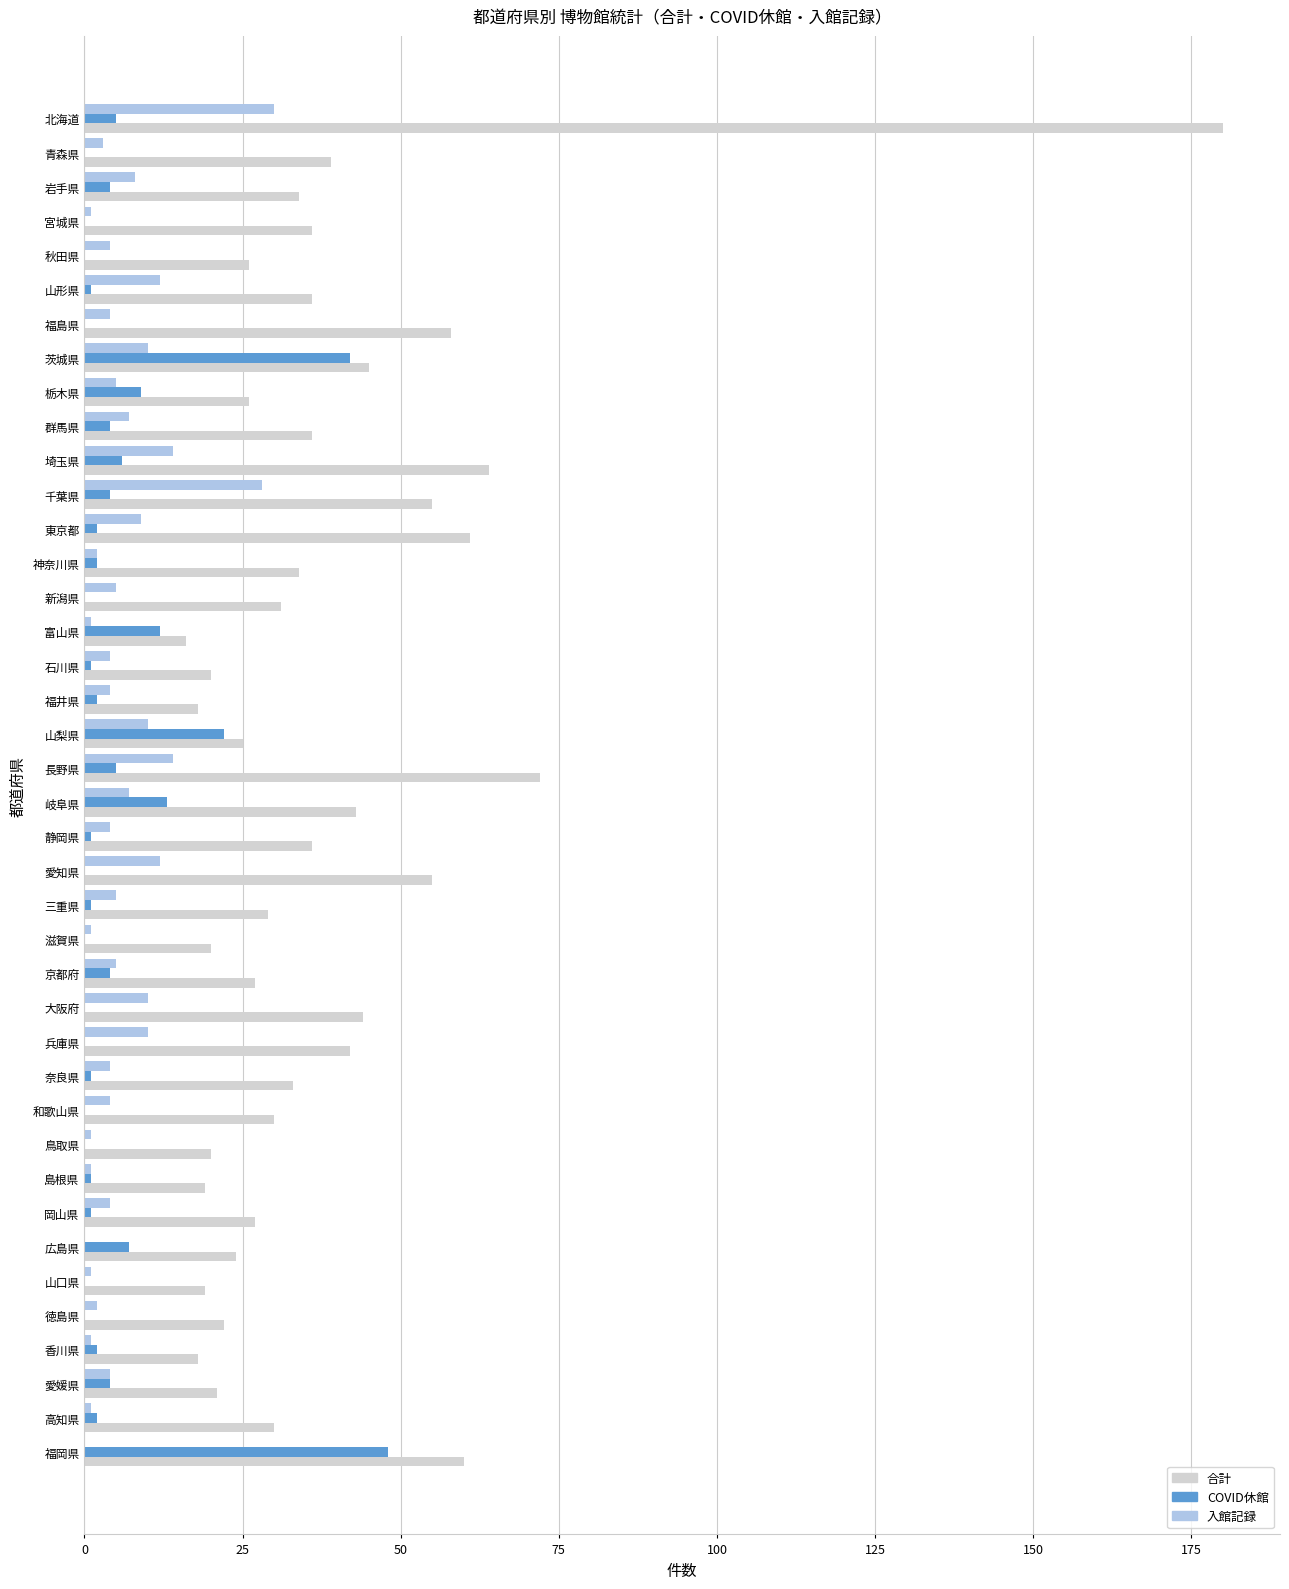

What are all the series names shown in the legend?

合計, COVID休館, 入館記録